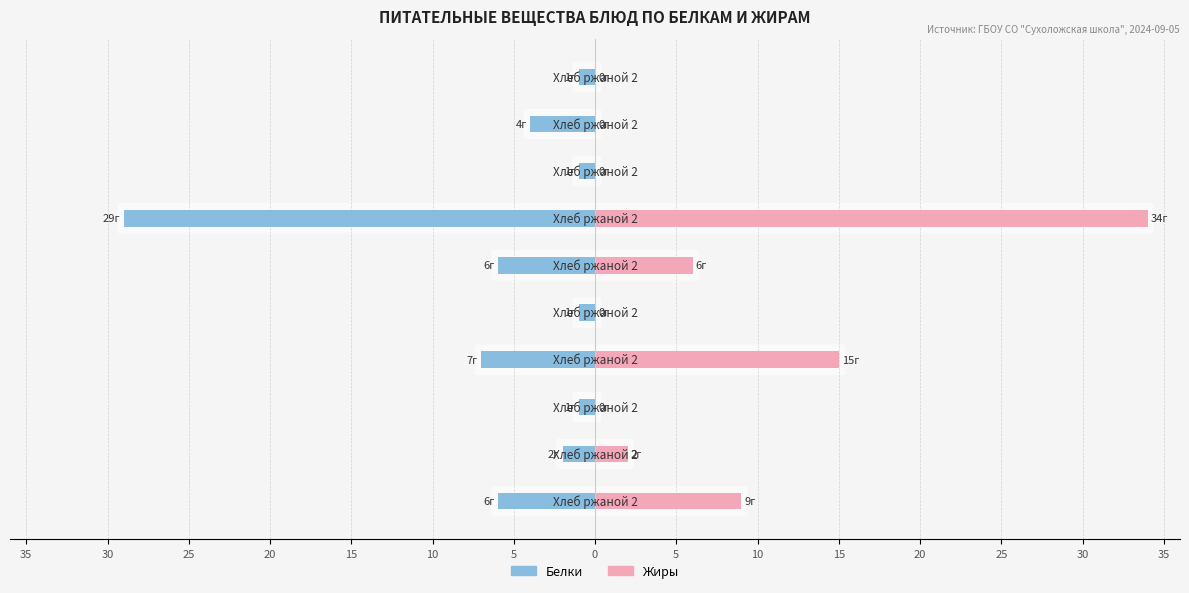

Does the chart contain stacked bars?

No